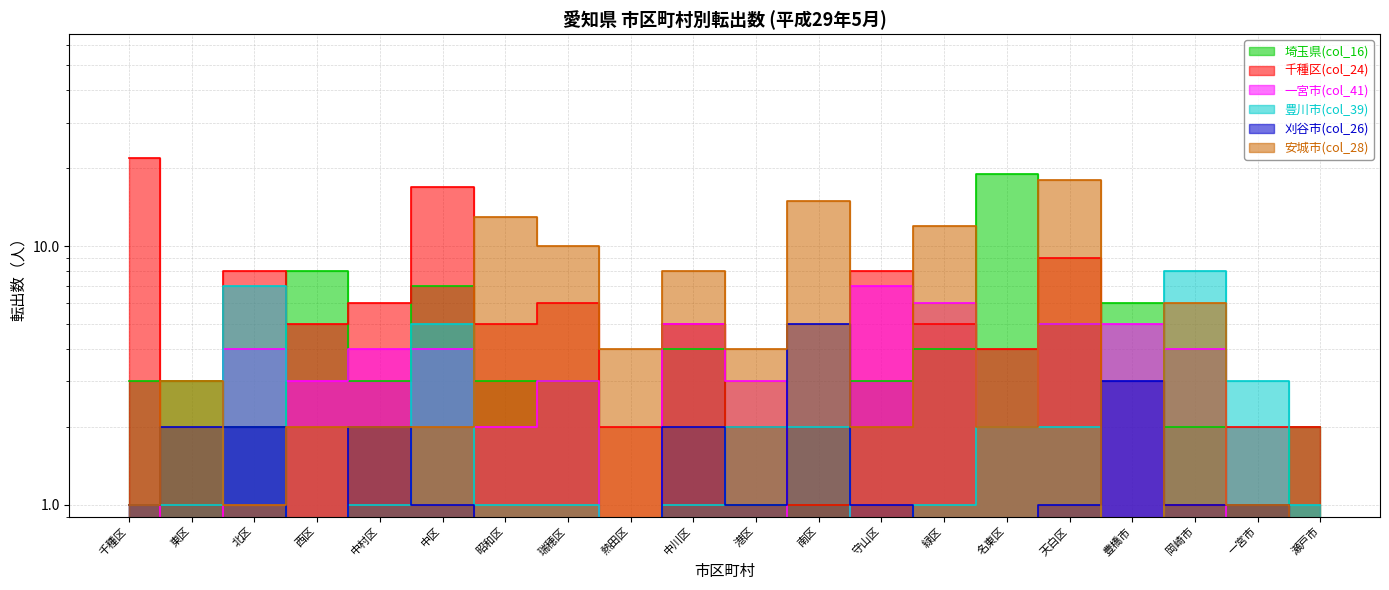

What is the difference between the maximum and minimum values in the 安城市(col_28) series?

18